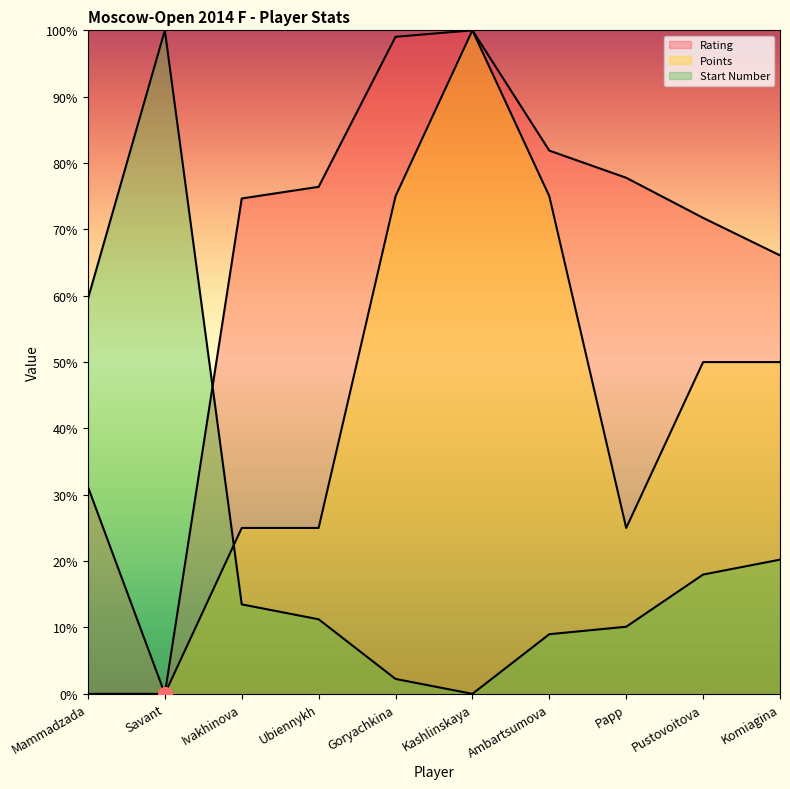

Which label corresponds to the smallest value in the chart?

Savant